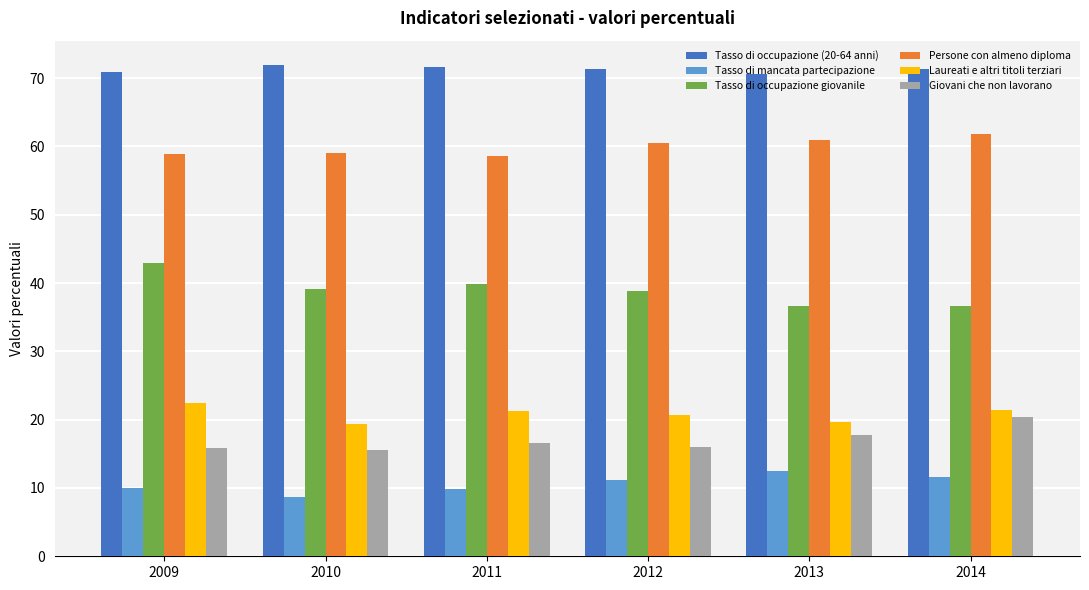

At how many categories does at least one series exceed 54?

6